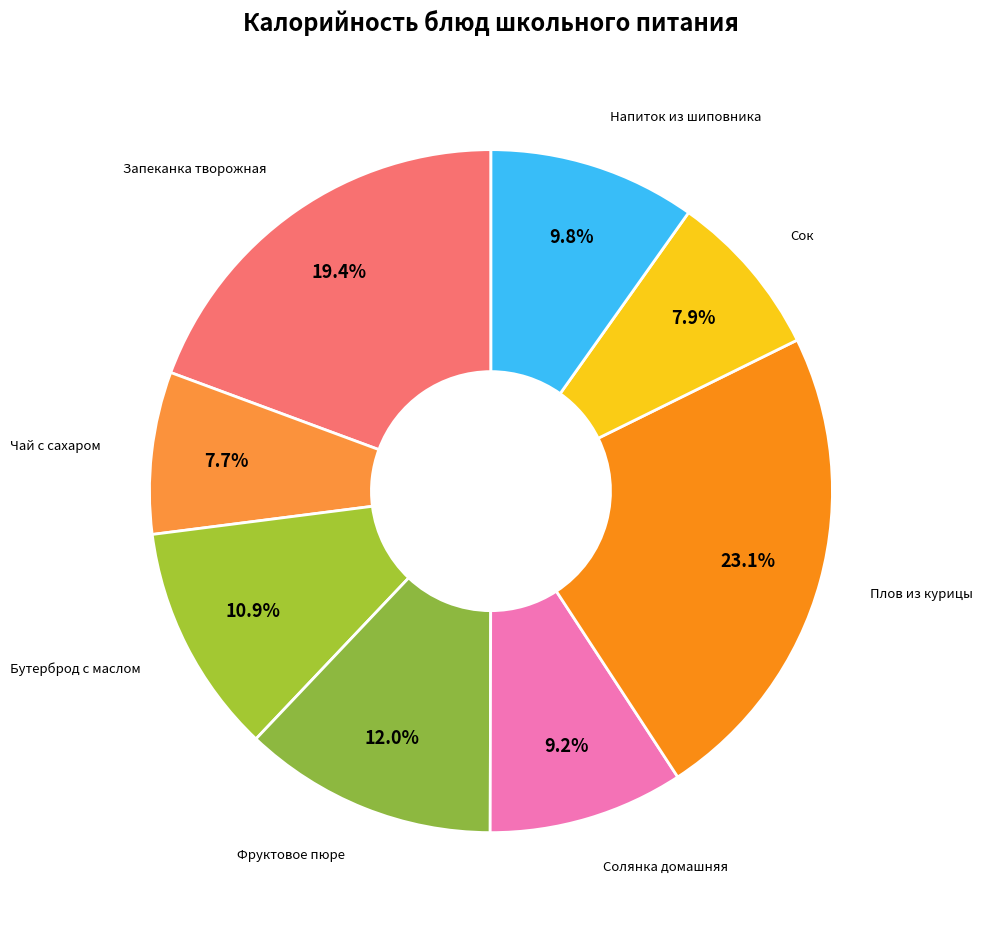

How many segments does this pie chart have?

8